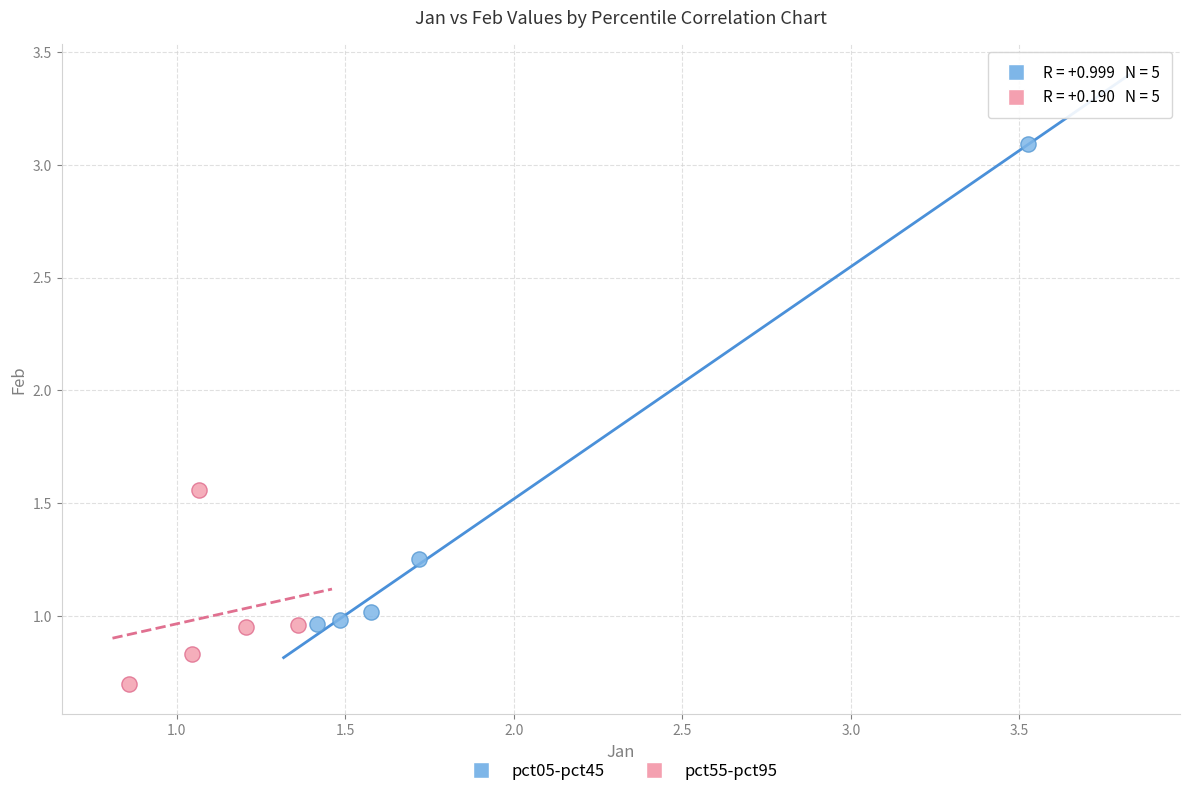

Which series has the widest spread of Y values?

pct05-pct45